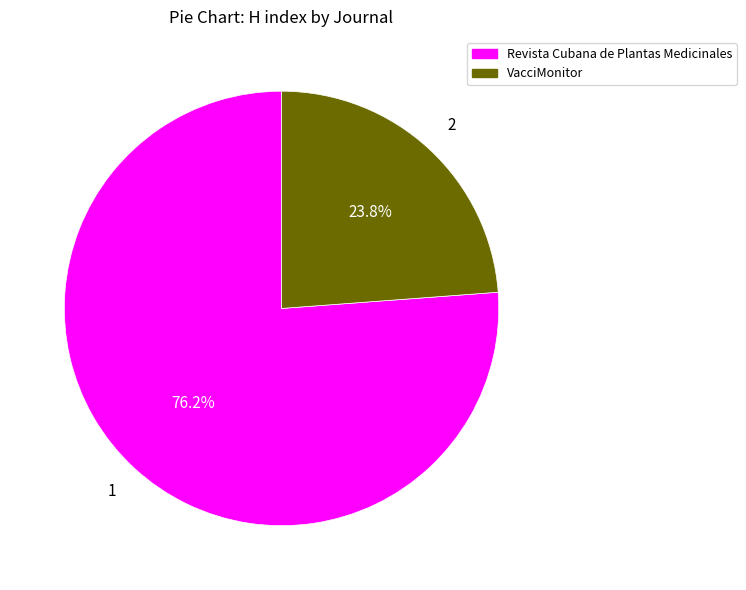

What percentage is the Revista Cubana de Plantas Medicinales slice, to the nearest percent?

76%